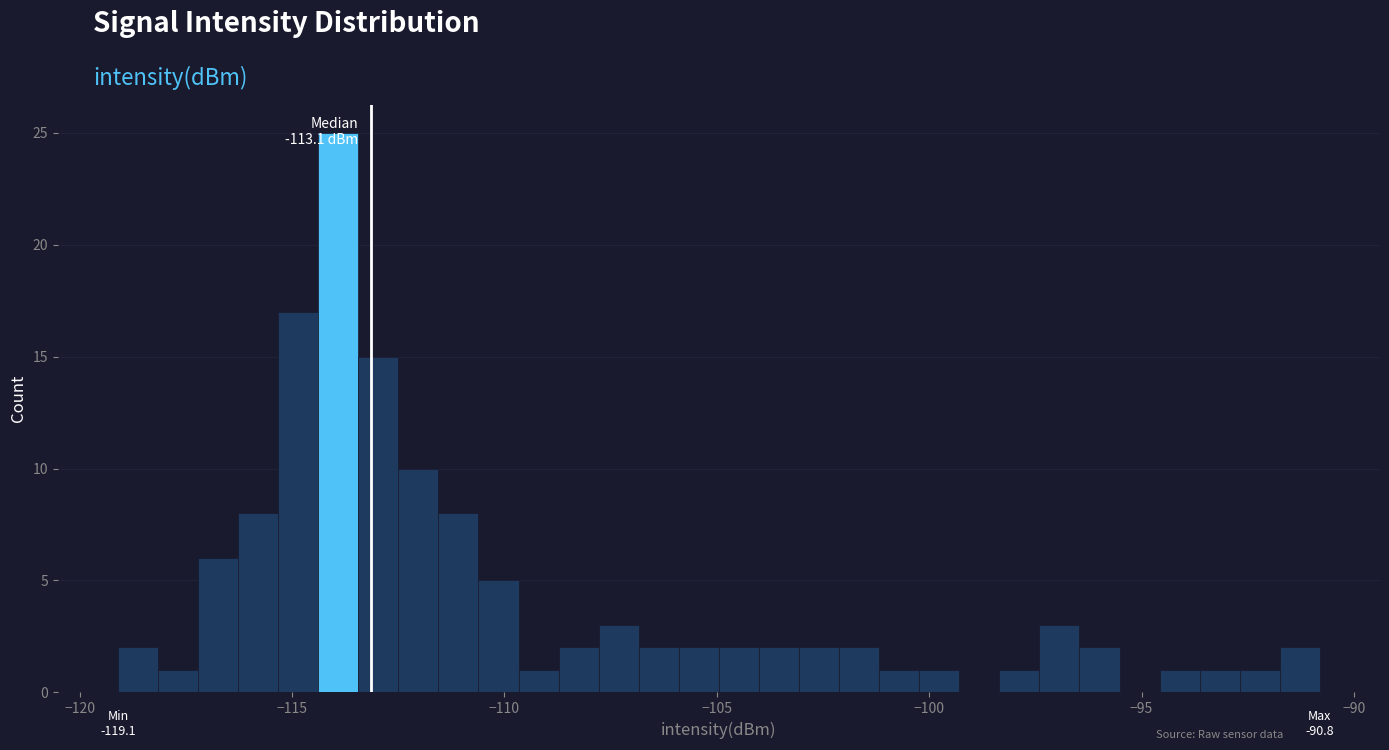

Around what value on the x-axis is the tallest bar? Give the approximate position of its centre, as read against the axis.

-114.0